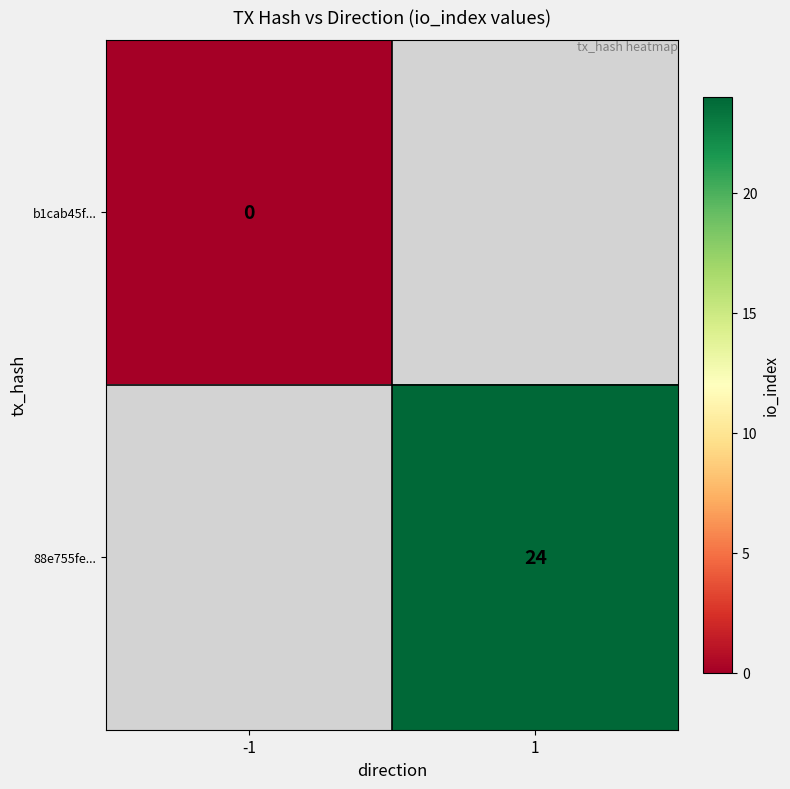

Is the value of 88e755fe... at 1 greater than the value of b1cab45f... at -1?

Yes